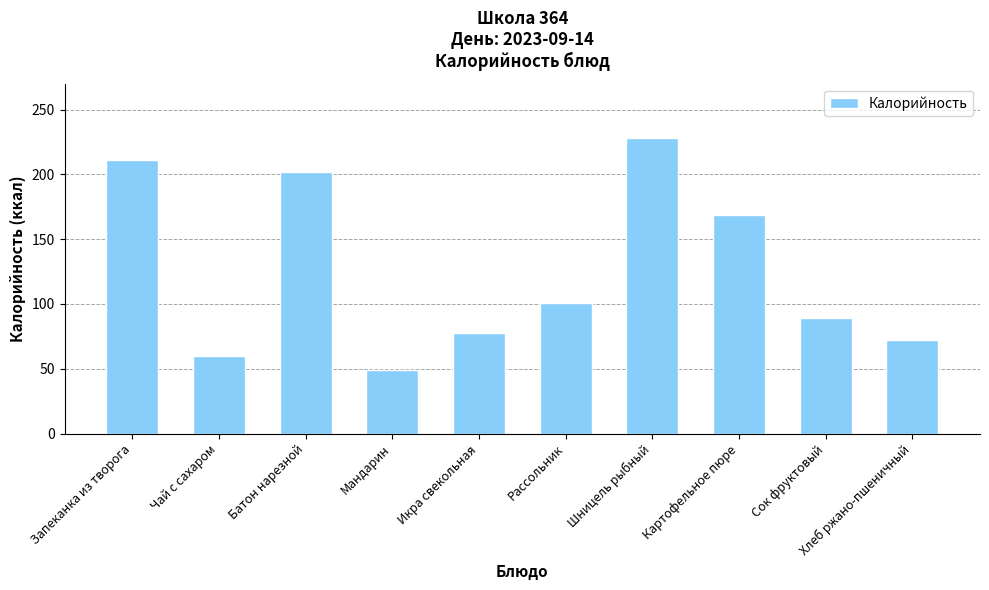

True or false: the data shows 49 at Мандарин.

True